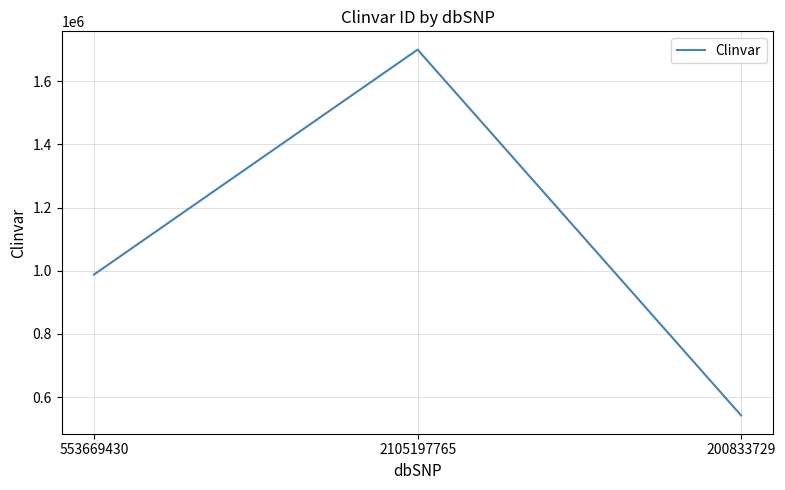

What is the difference between the maximum and minimum values?

1158379